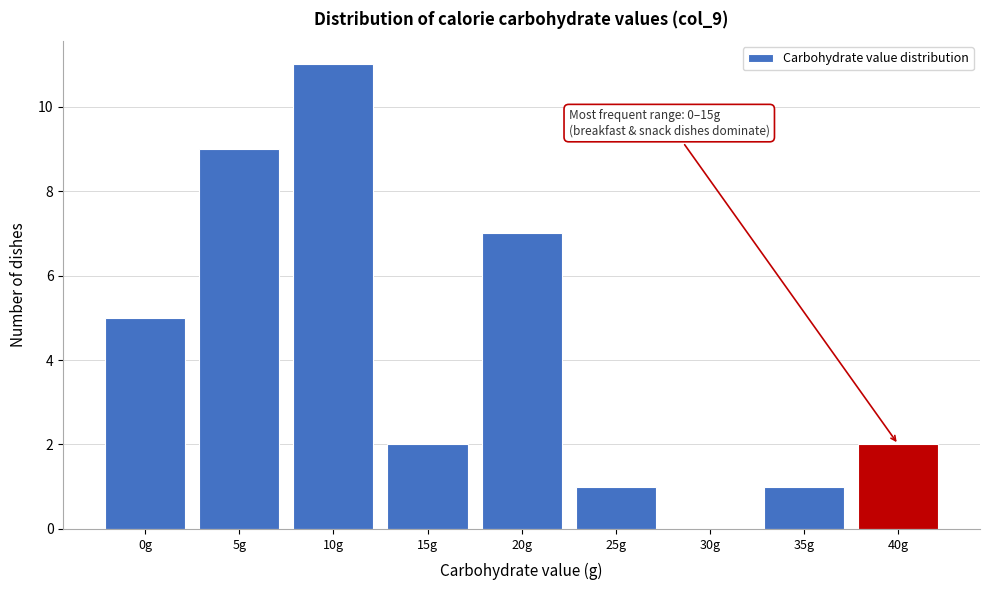

Reading left to right, extract all data points from this chart.

0g=5	5g=9	10g=11	15g=2	20g=7	25g=1	30g=0	35g=1	40g=2